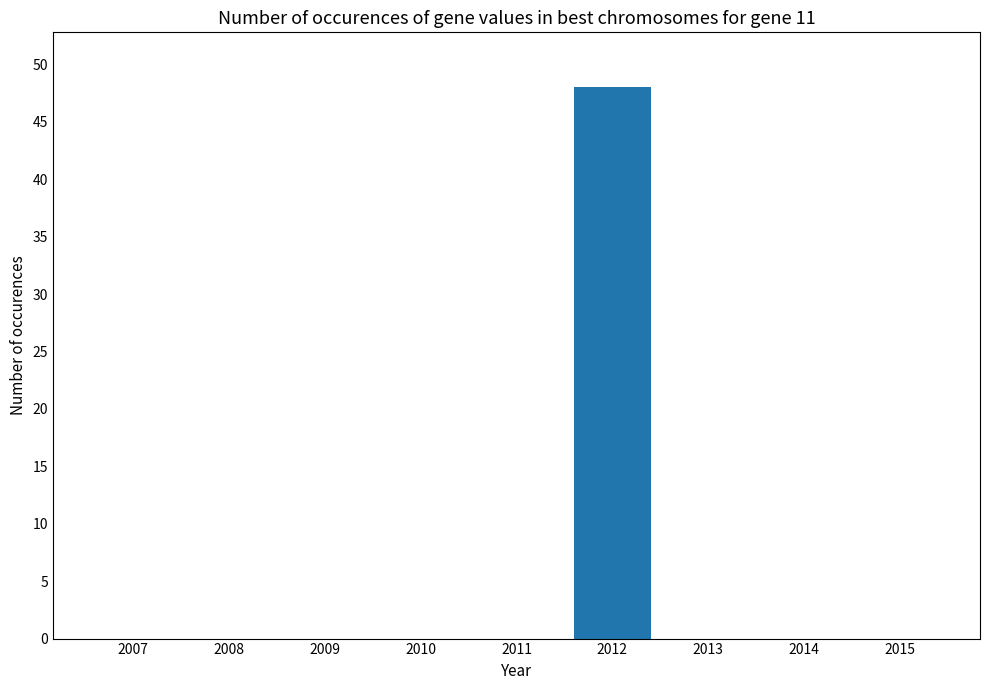

What is the sum of all values?

48